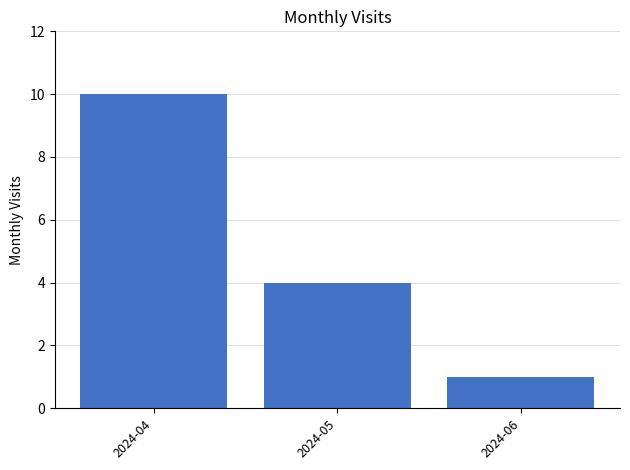

Which has a higher value, 2024-05 or 2024-04?

2024-04